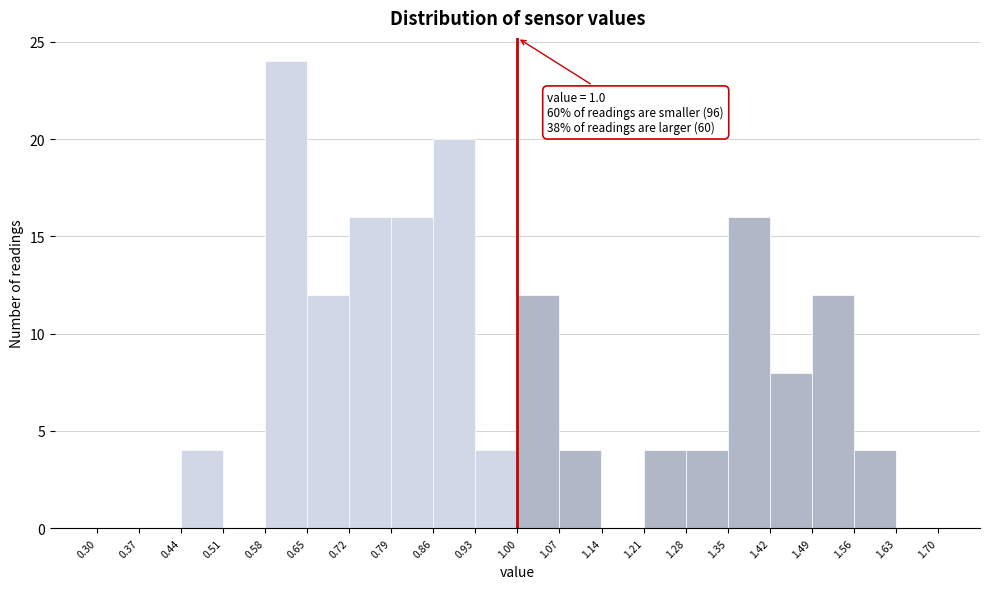

Which range on the x-axis has the tallest bar?

0.58 to 0.65